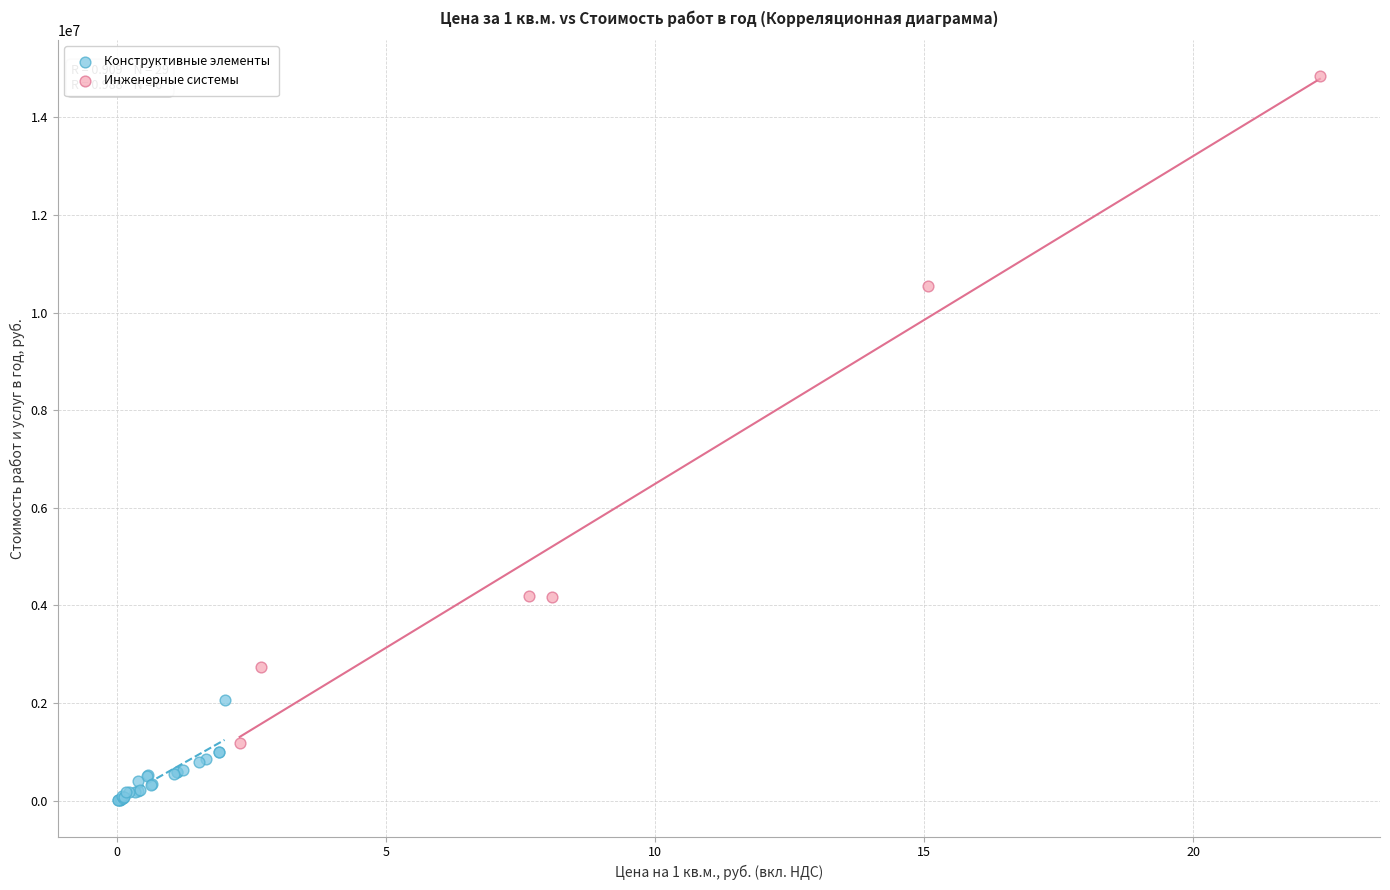

Which series reaches the maximum Y coordinate?

Инженерные системы